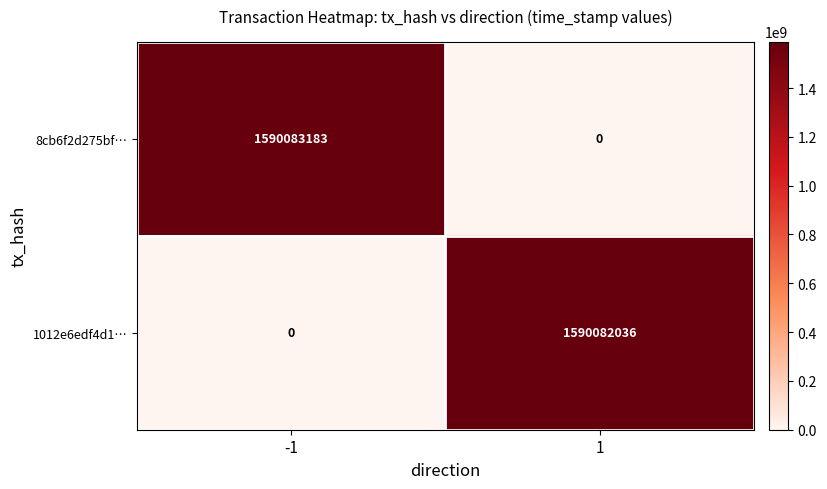

The 1012e6edf4d1… series shows 1590082036 at 1. True or false?

True